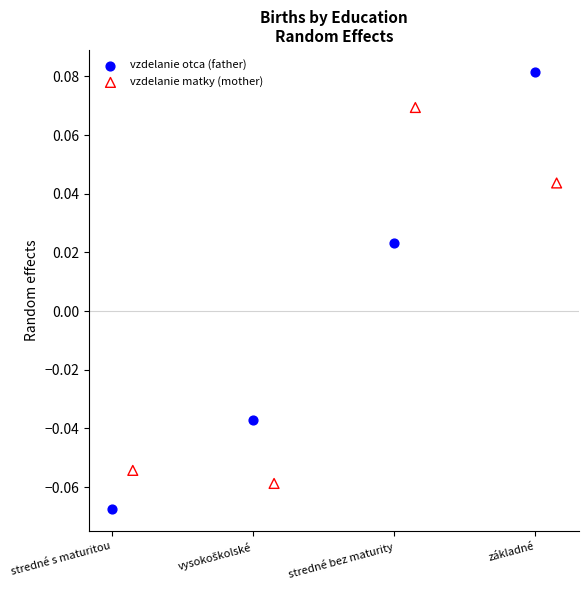

Which series reaches the maximum Y coordinate?

vzdelanie otca (father)